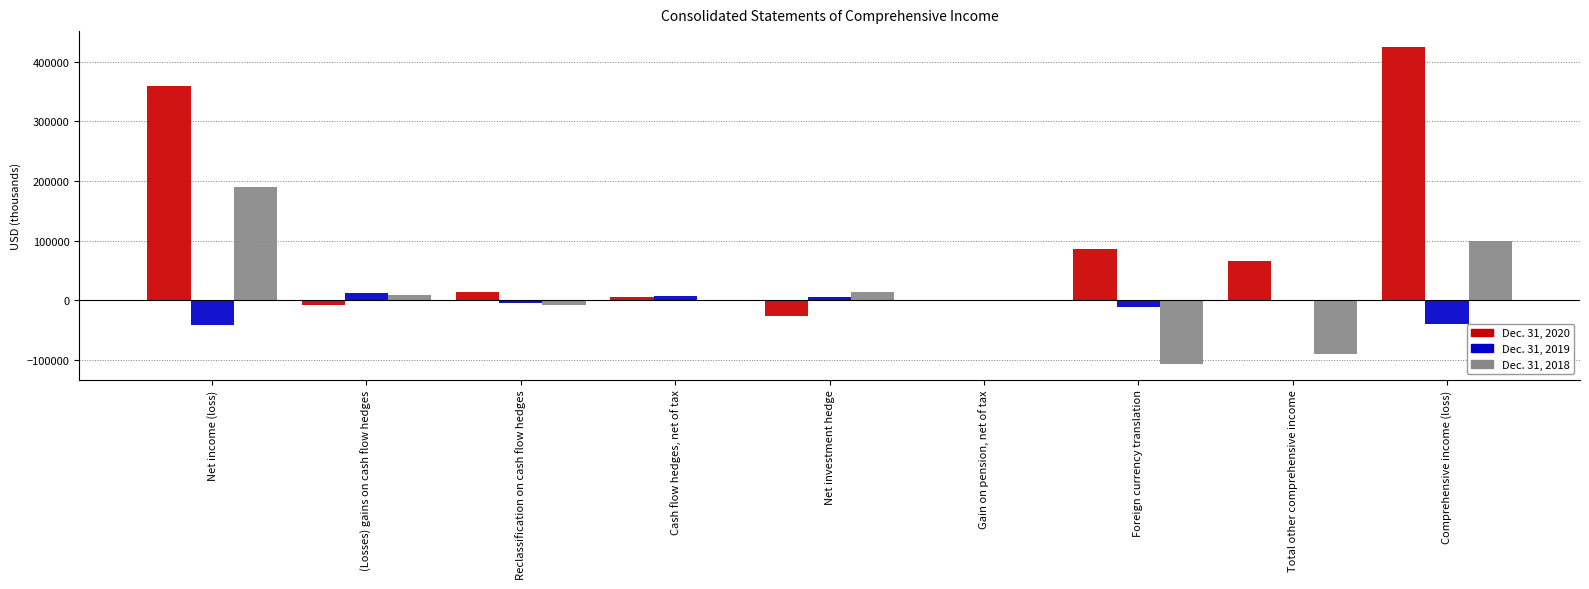

Where is Dec. 31, 2018 nearest to the value 41882?

Net investment hedge